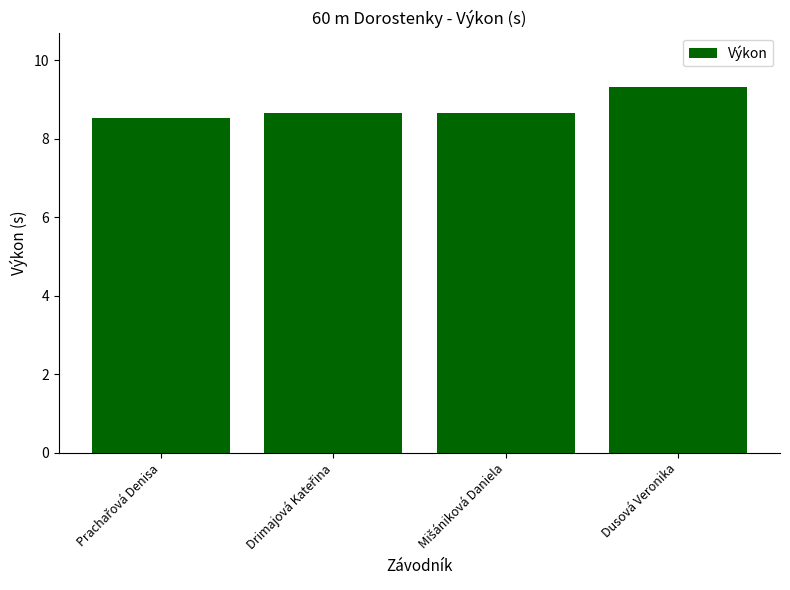

What is the sum of all values?

35.1